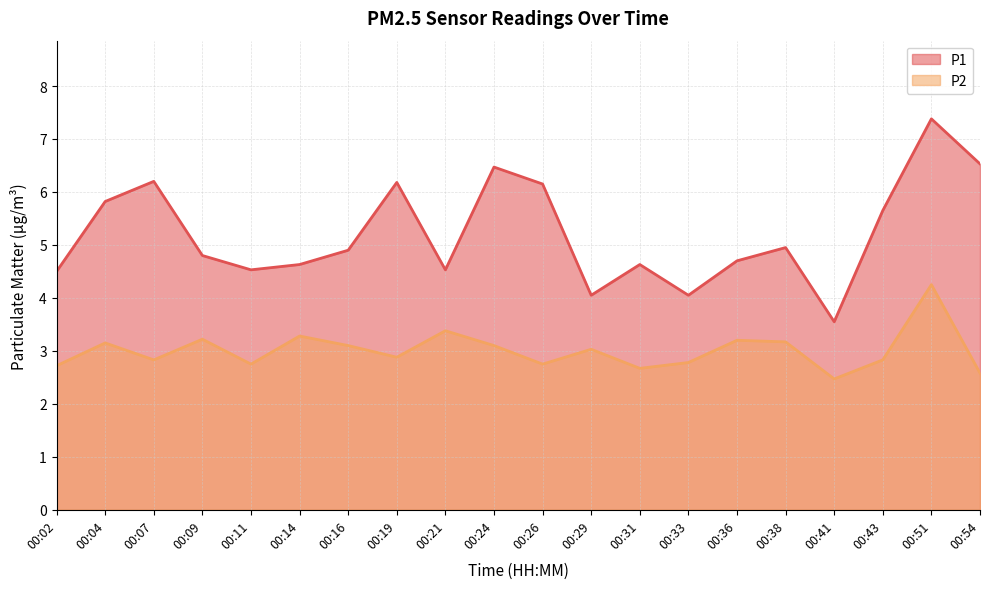

At how many categories does at least one series exceed 5?

8